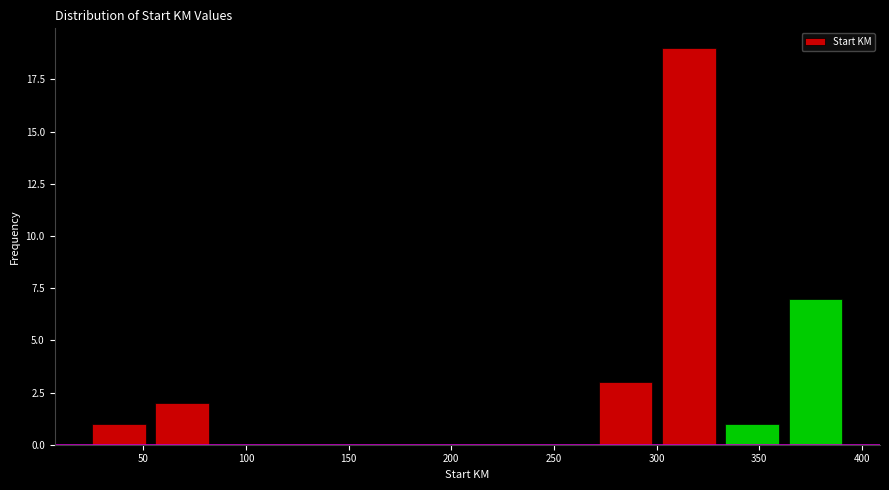

Which range on the x-axis has the tallest bar?

300 to 330